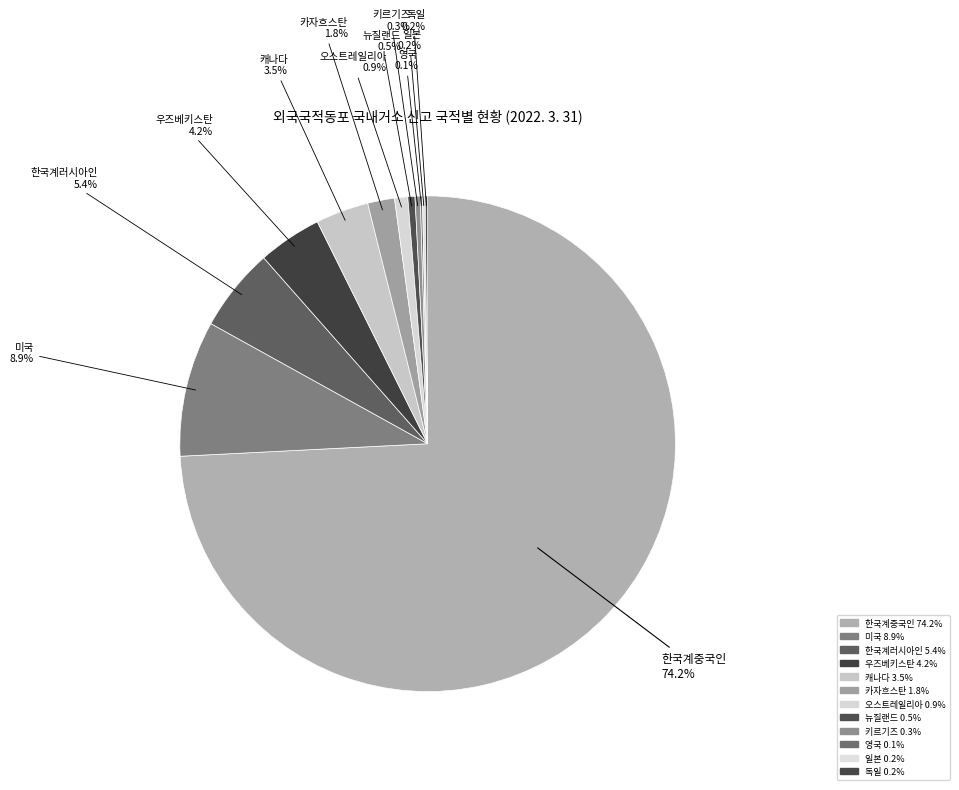

Rank the categories by value from highest to lowest.

한국계중국인, 미국, 한국계러시아인, 우즈베키스탄, 캐나다, 카자흐스탄, 오스트레일리아, 뉴질랜드, 키르기즈, 일본, 독일, 영국